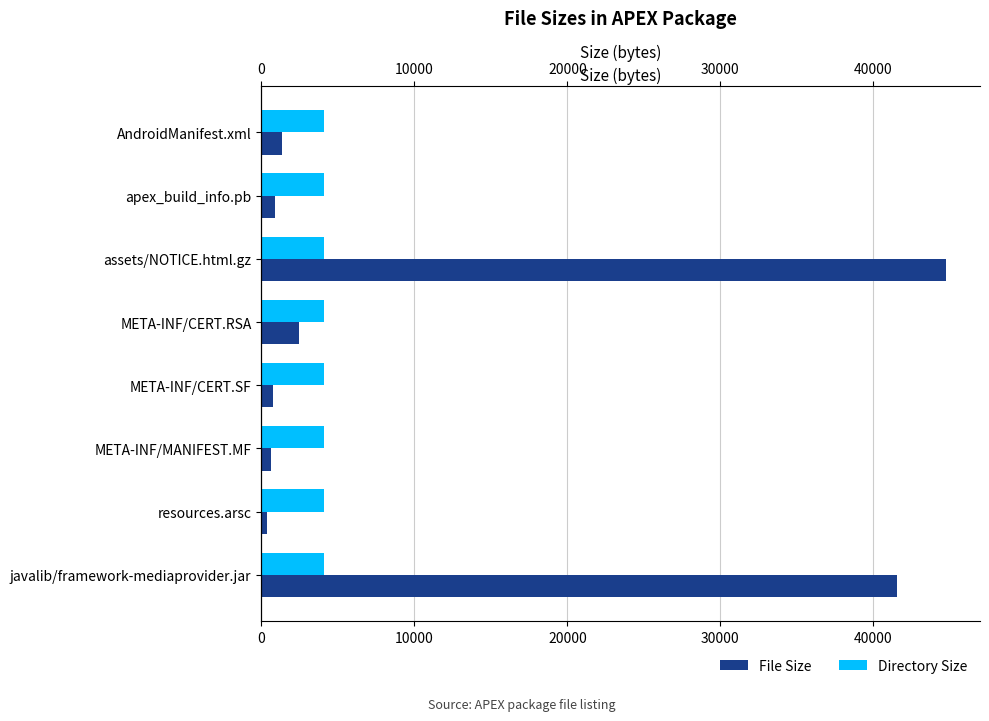

How many data points in File Size are above 1356?

3